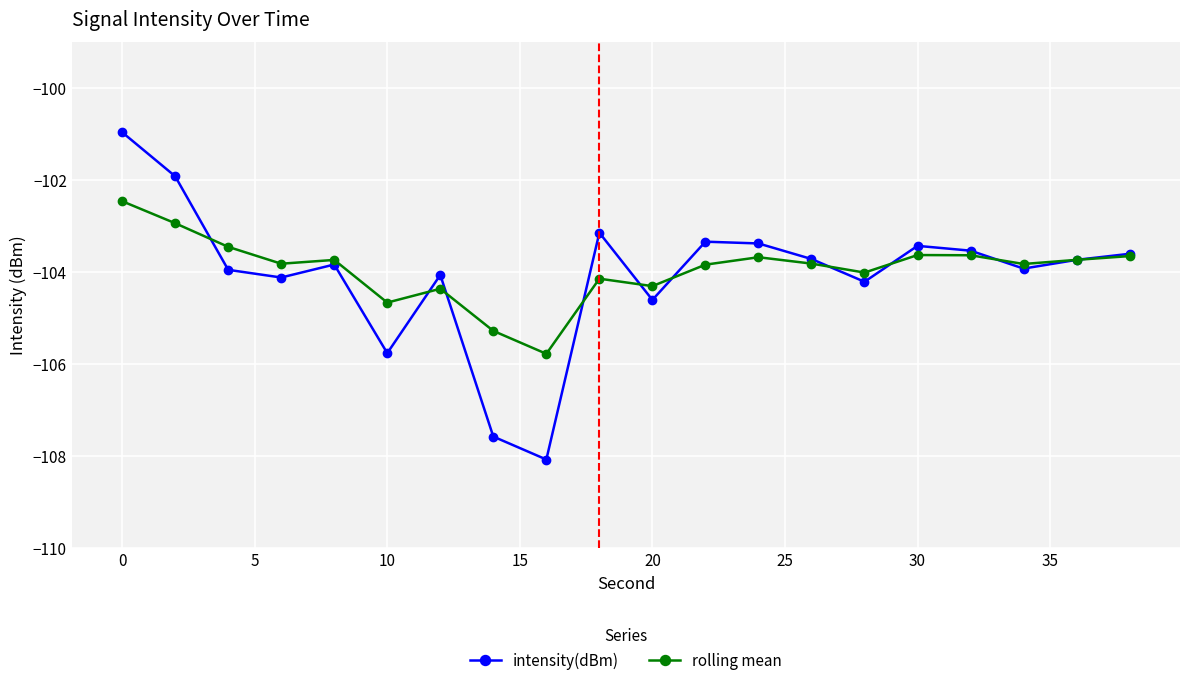

What is the sum of all rolling mean values?

-2078.9